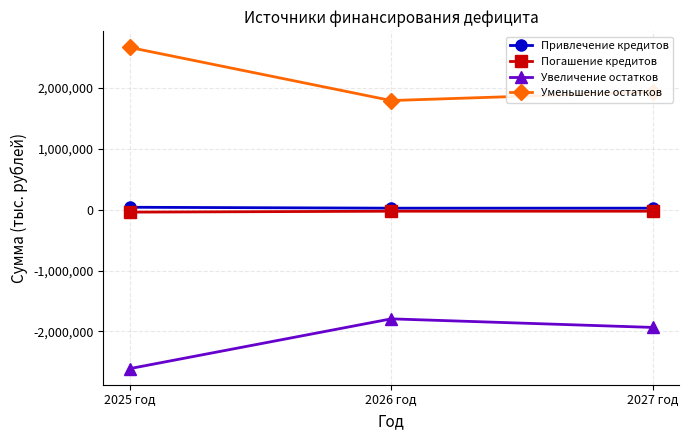

Is it true that Привлечение кредитов equals 40000.0 at 2025 год?

True